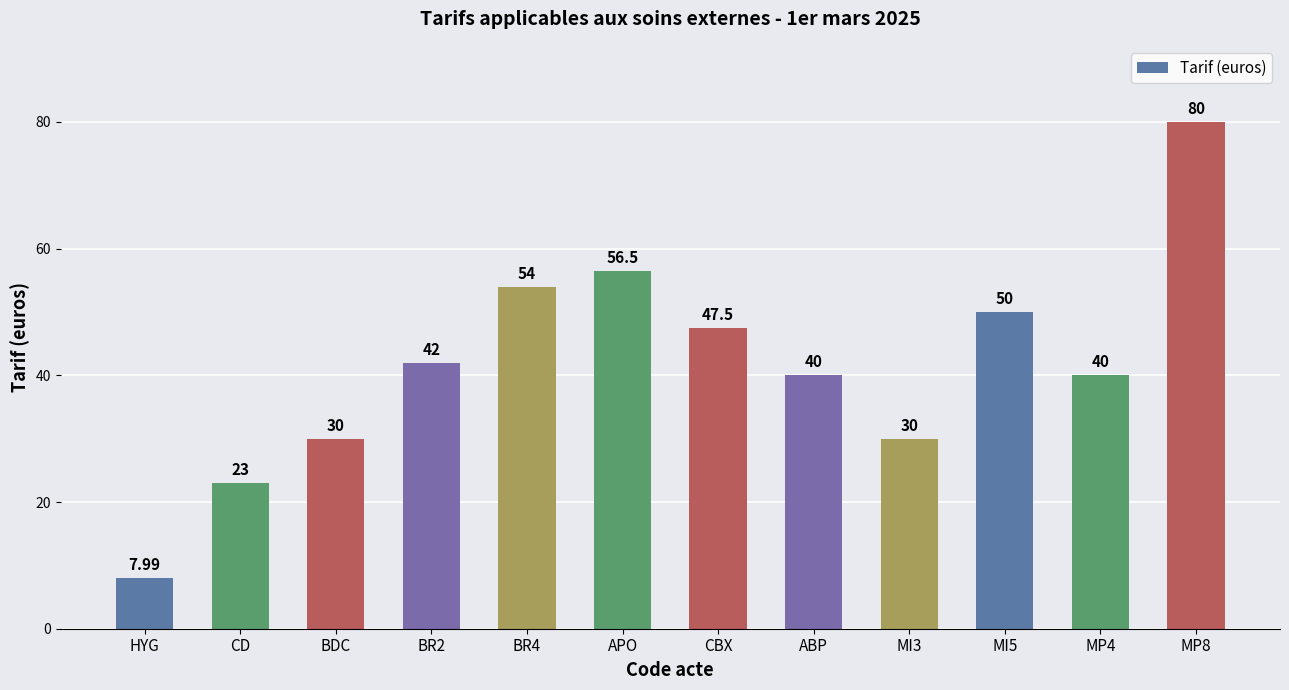

What is the difference between the maximum and minimum values?

72.0